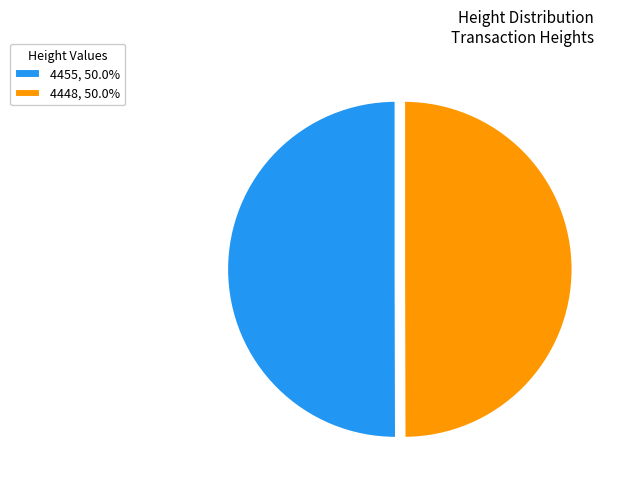

Is it true that 4448 is 50% of the pie?

True